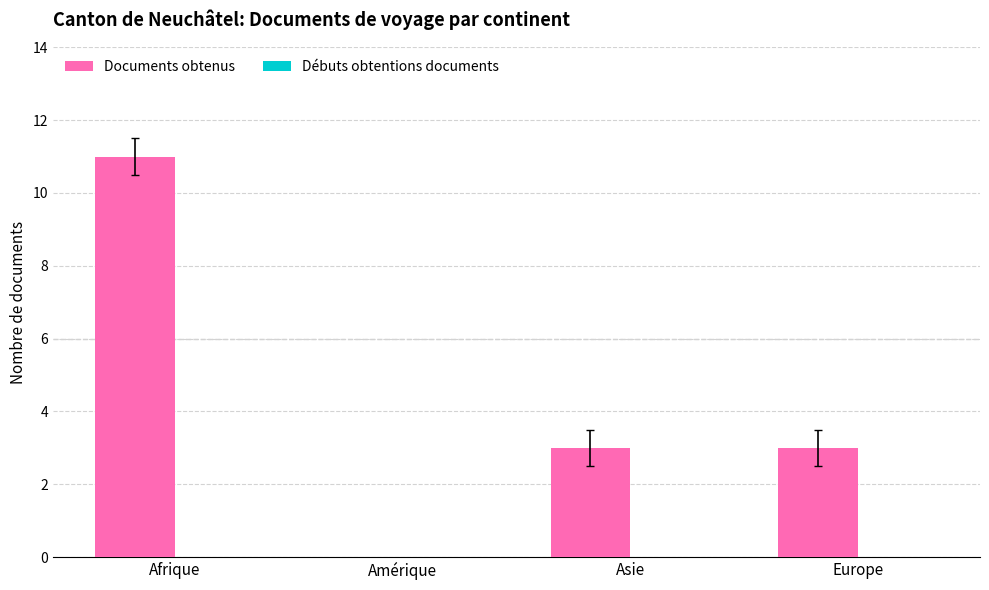

What is the change in value from Amérique to Asie?

+3